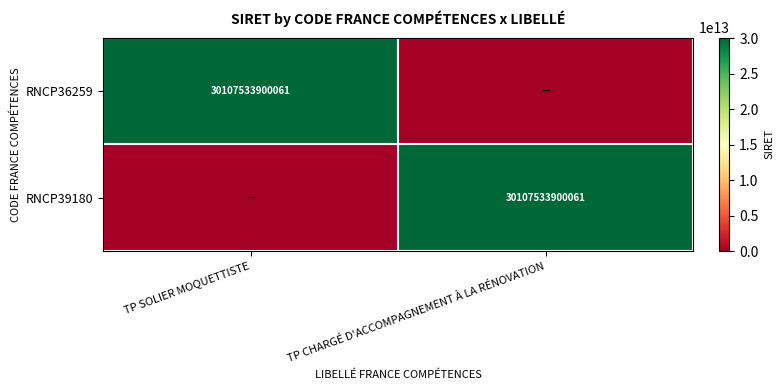

True or false: RNCP39180 has a value of 30107533900061 at TP CHARGÉ D'ACCOMPAGNEMENT À LA RÉNOVATION.

True